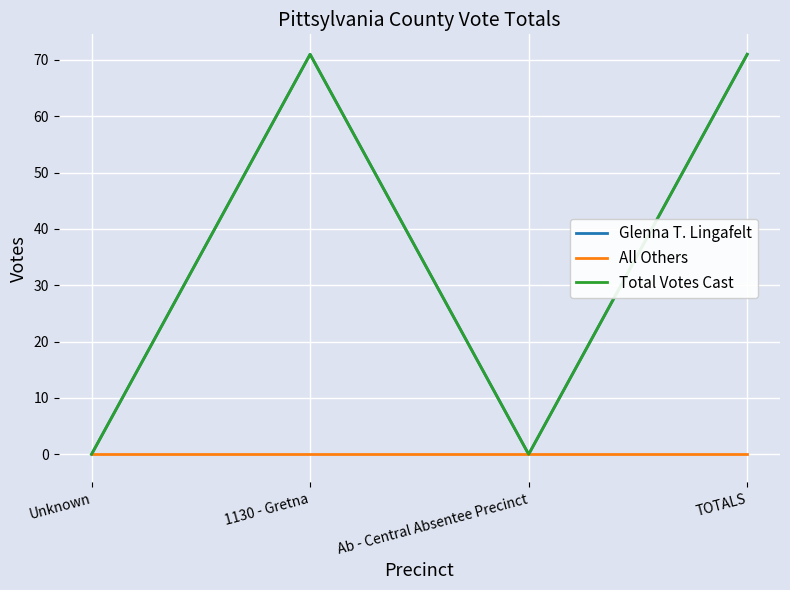

Between Unknown and Ab - Central Absentee Precinct, which series saw the biggest shift?

Glenna T. Lingafelt